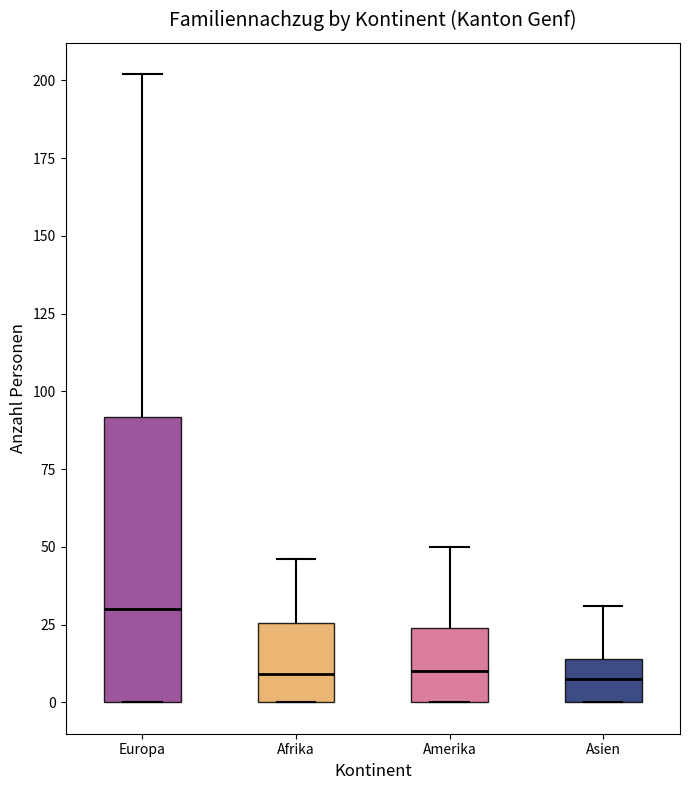

Where does the upper whisker of the box for Asien end on the y-axis? The values are not printed on the chart, so give them approximately, as read against the axis.

30